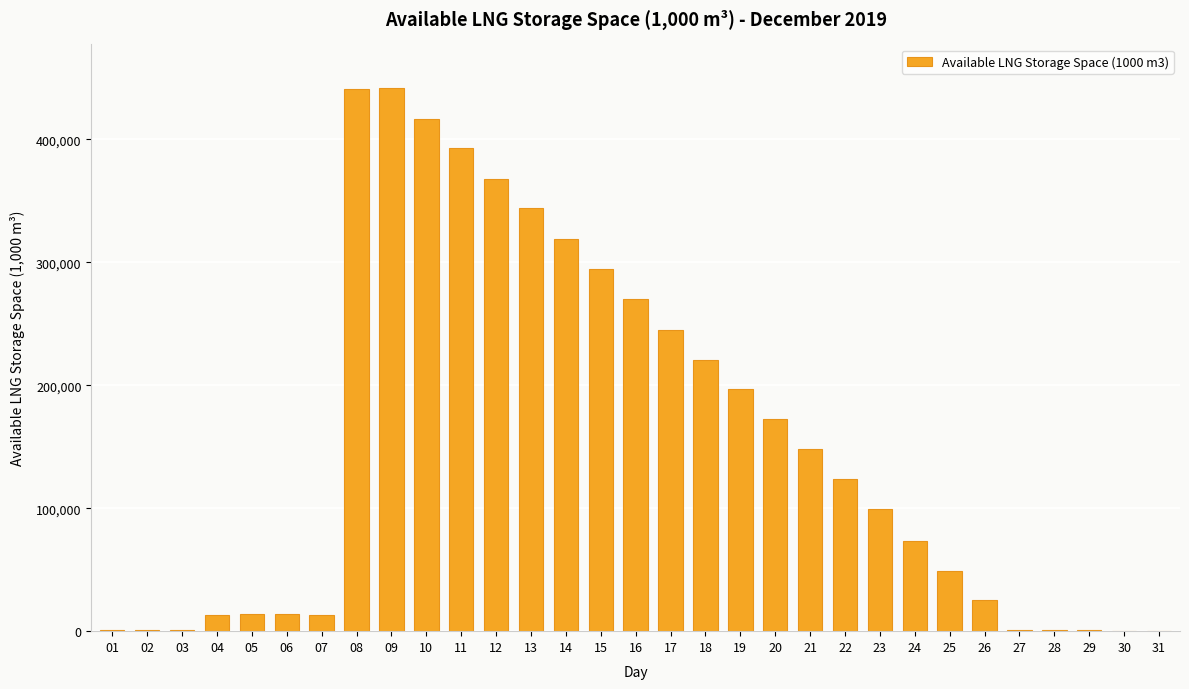

The value at 24 is 117110. True or false?

False